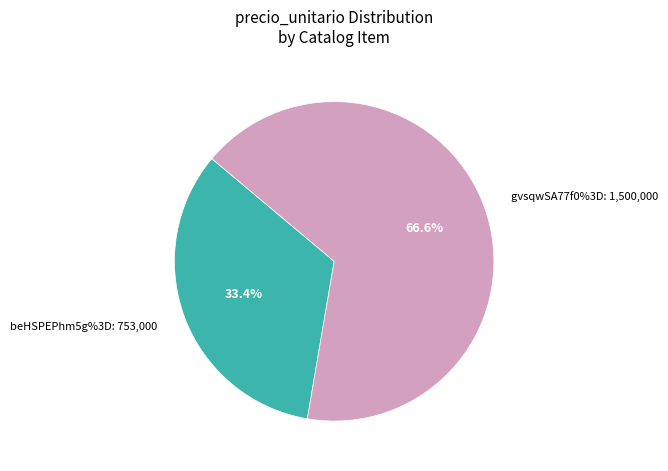

Is there a majority slice in this chart?

Yes